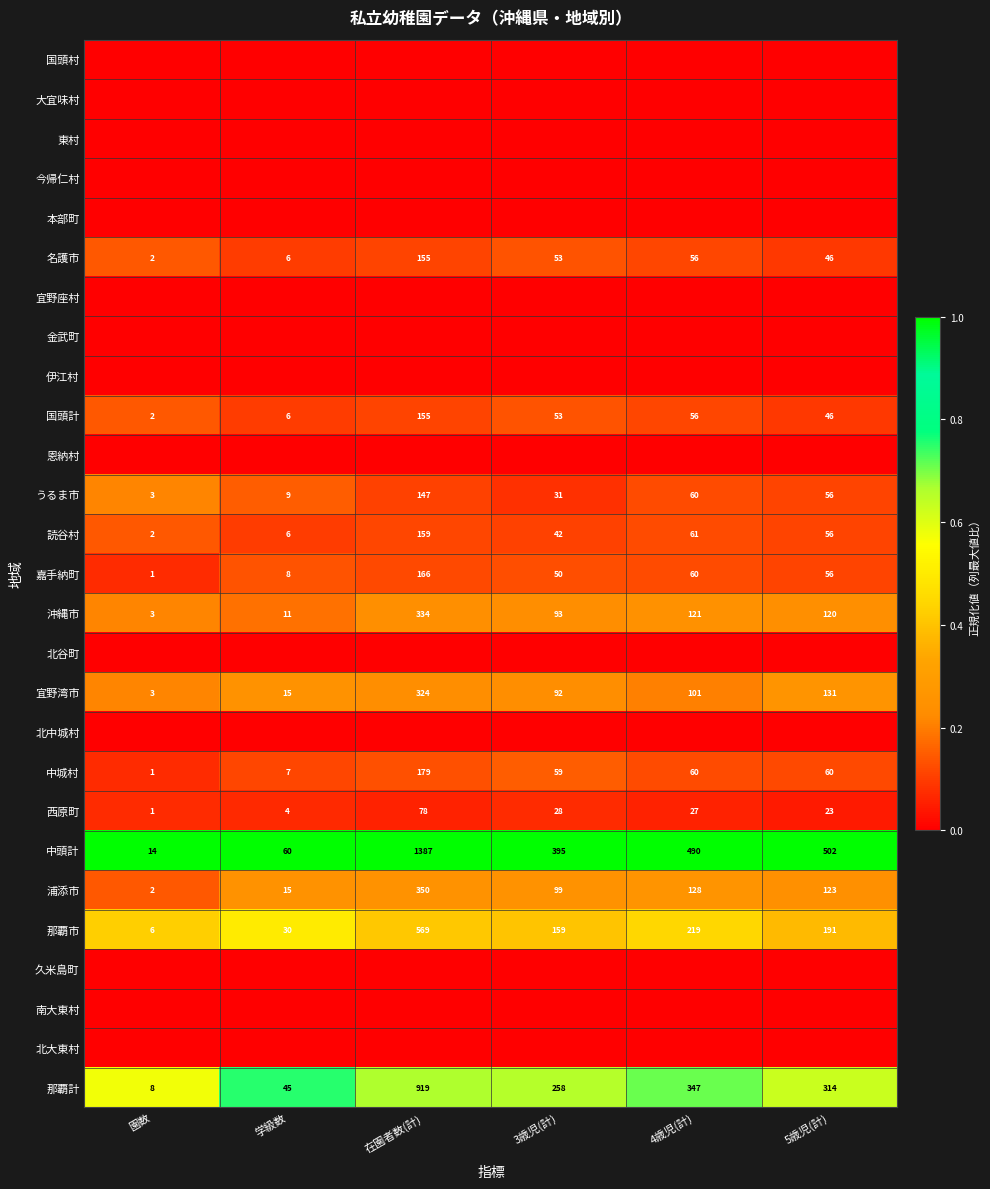

List the labels in order of 那覇計 value, smallest first.

園数, 学級数, 3歳児(計), 5歳児(計), 4歳児(計), 在園者数(計)